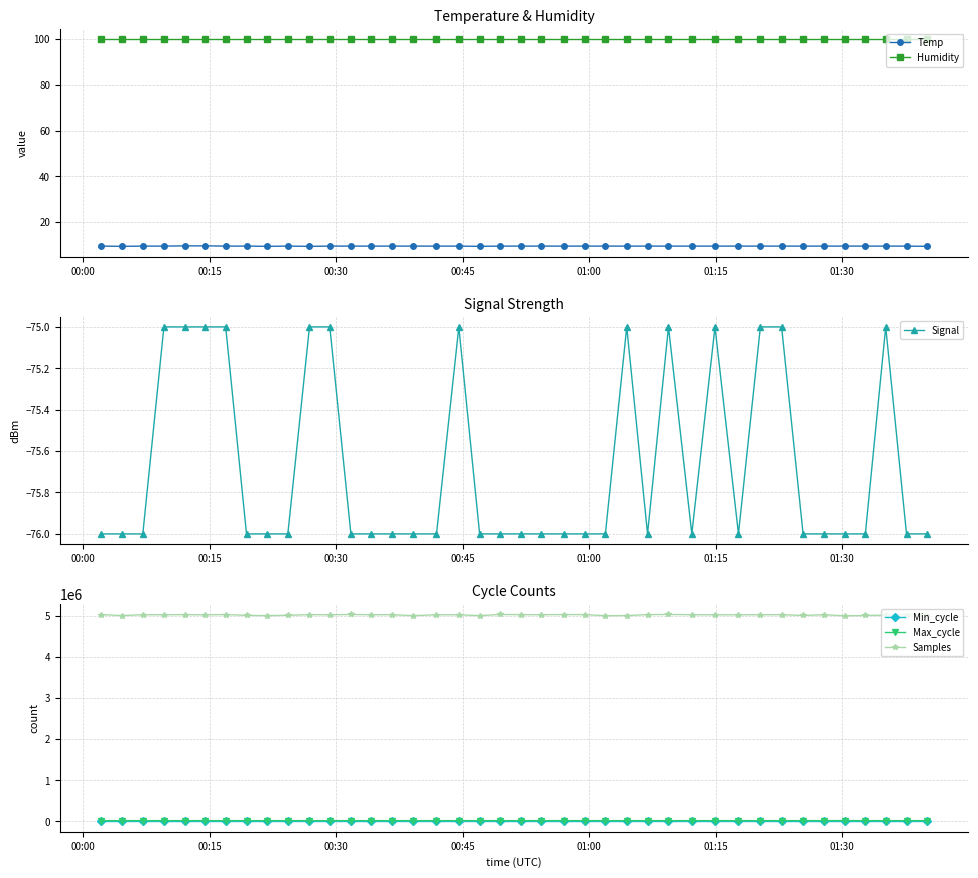

True or false: Samples has more than 1 points higher than both neighbors.

True